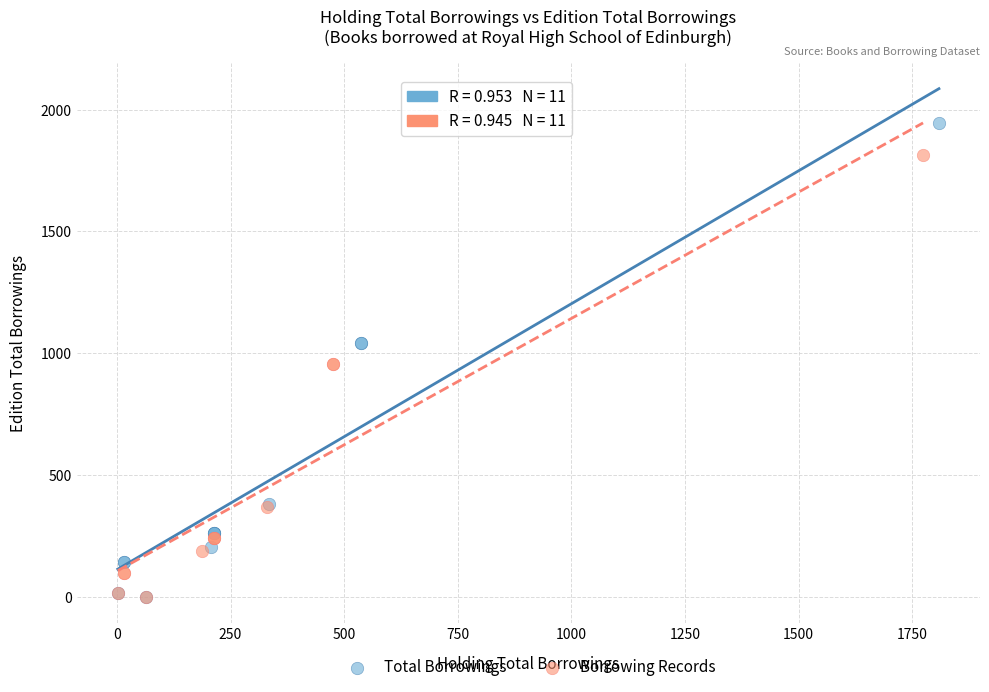

Which series has the largest Y range (max minus min)?

Total Borrowings